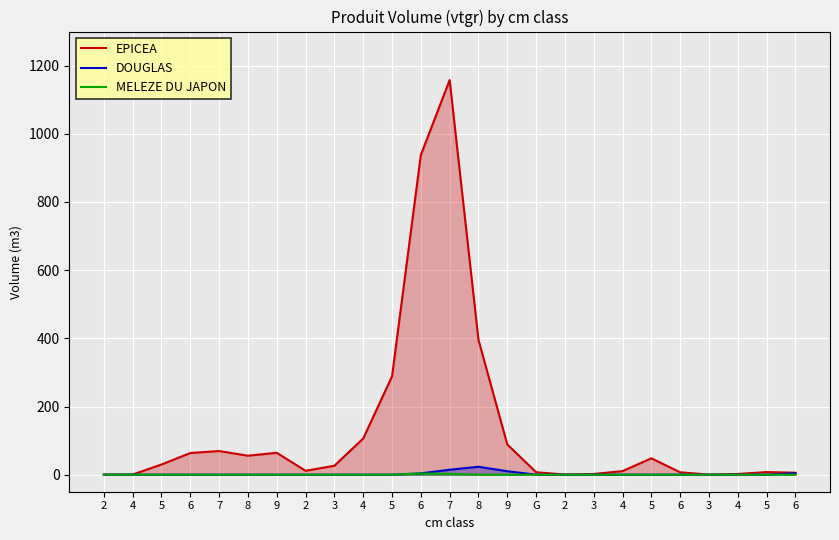

The EPICEA series shows 28.7 at 9. True or false?

False